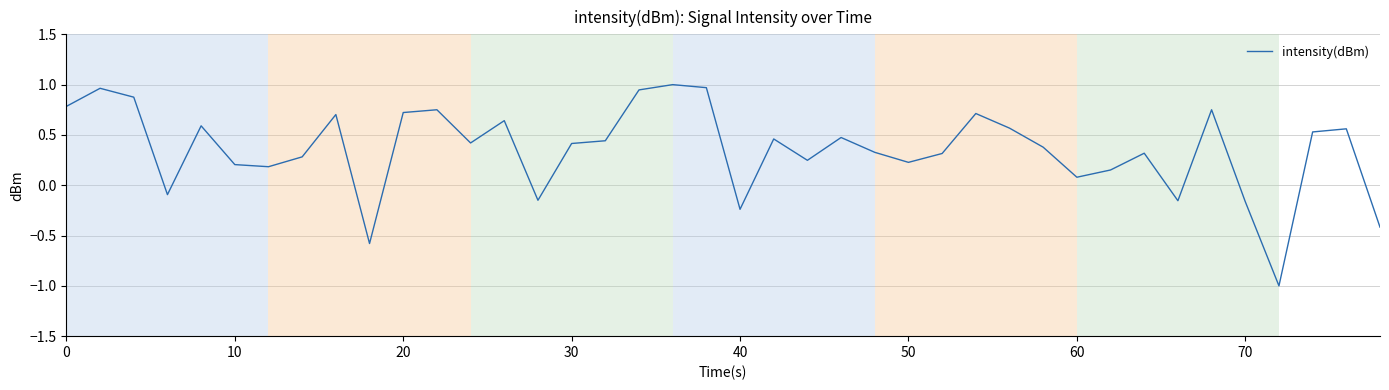

What is the difference between the maximum and minimum values?

2.0